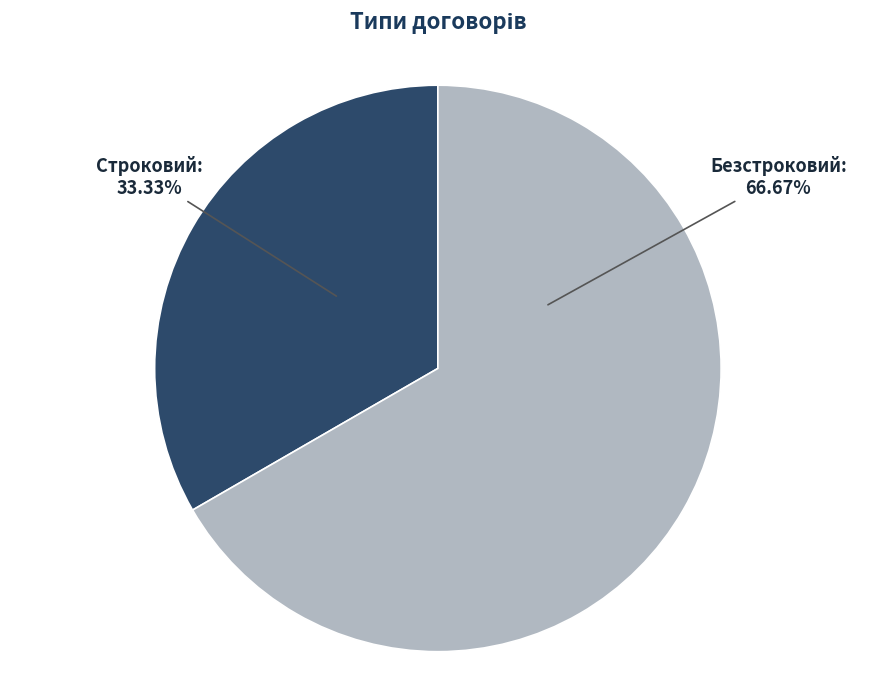

What is the majority slice?

Безстроковий